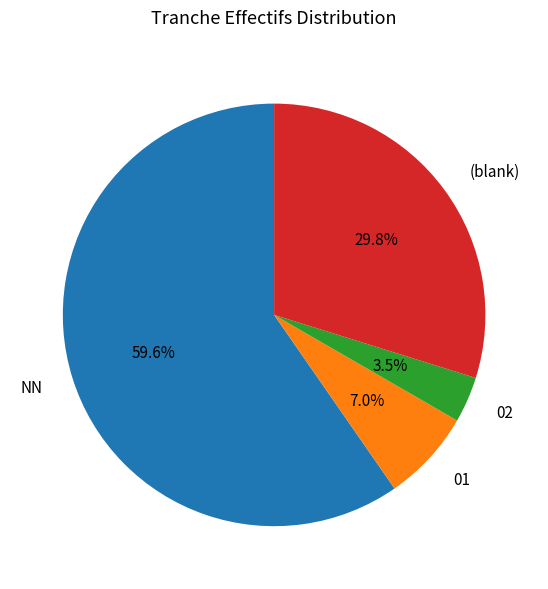

How many slices are in this pie chart?

4